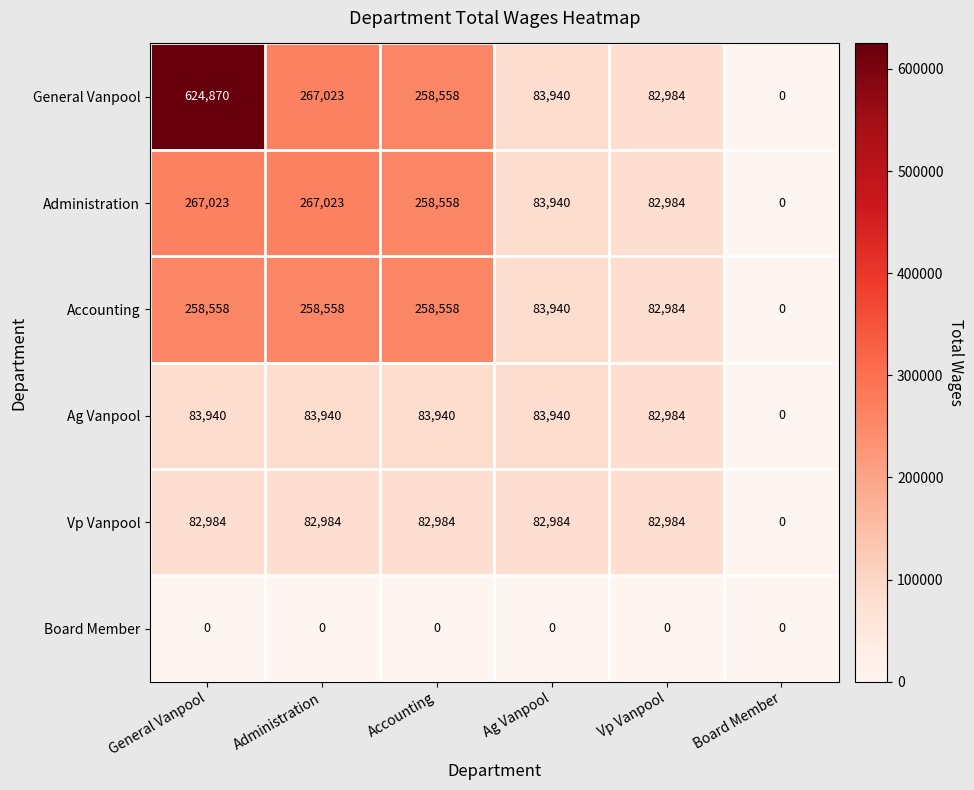

What is the difference between the maximum and minimum values in the Vp Vanpool series?

82984